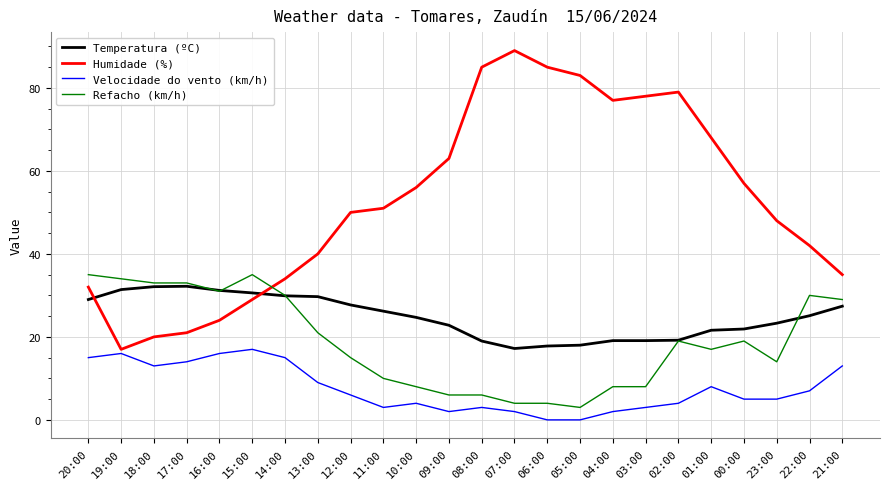

Which series has the widest spread of values?

Humidade (%)